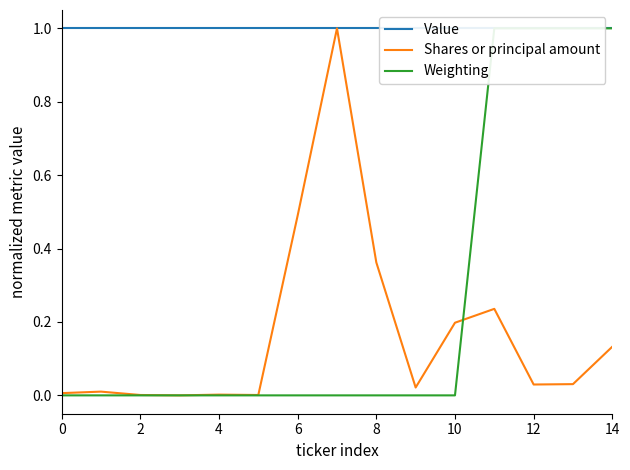

How many data points in Weighting are above 0?

4